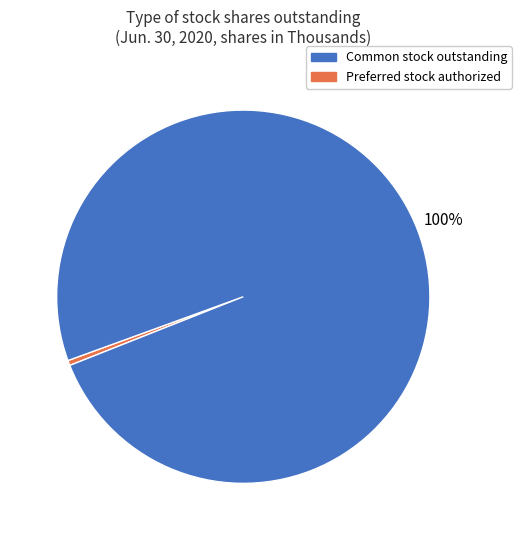

How many segments does this pie chart have?

2